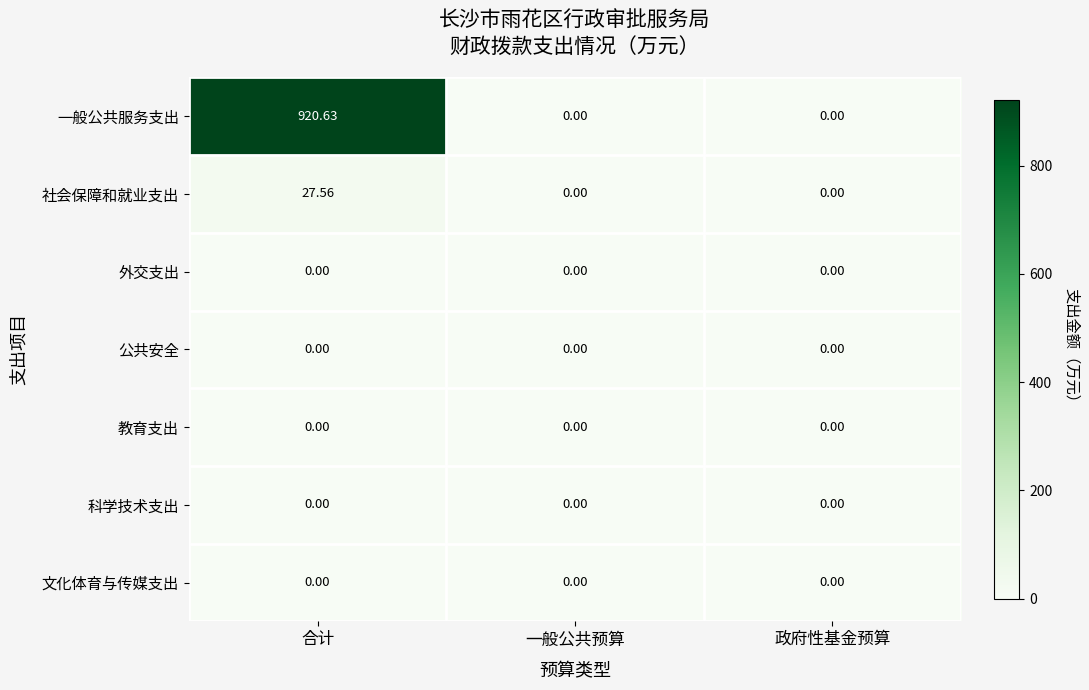

Which series has the largest total across all categories?

一般公共服务支出